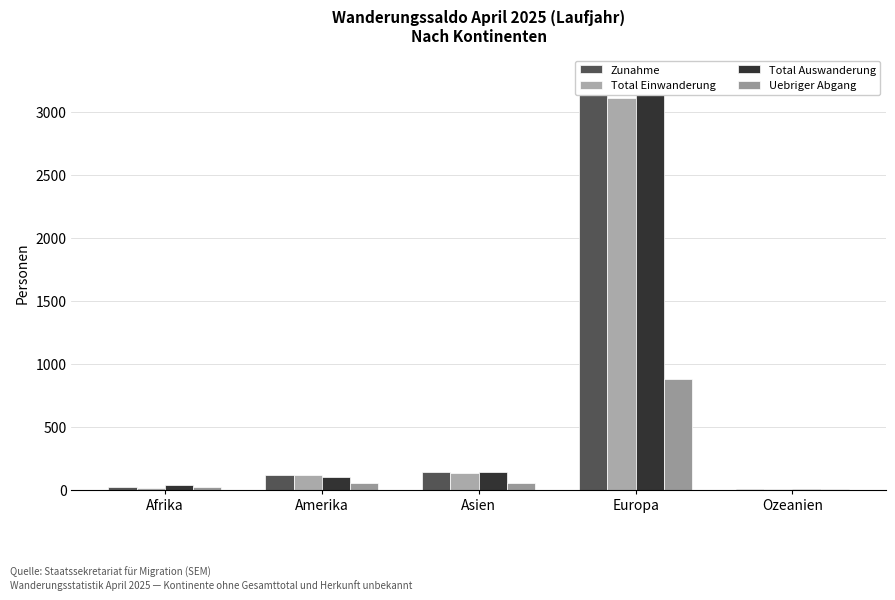

Reading left to right, transcribe all the data shown in this chart.

Zunahme: 19	114	138	3288	8
Total Einwanderung: 18	114	135	3109	8
Total Auswanderung: 38	103	143	3285	7
Uebriger Abgang: 20	55	57	882	6